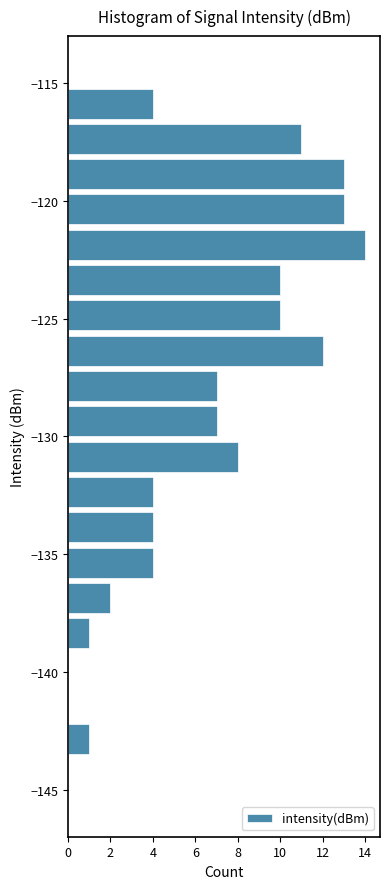

Around what value on the y-axis is the longest bar? Give the approximate position of its centre, as read against the axis.

-122.0